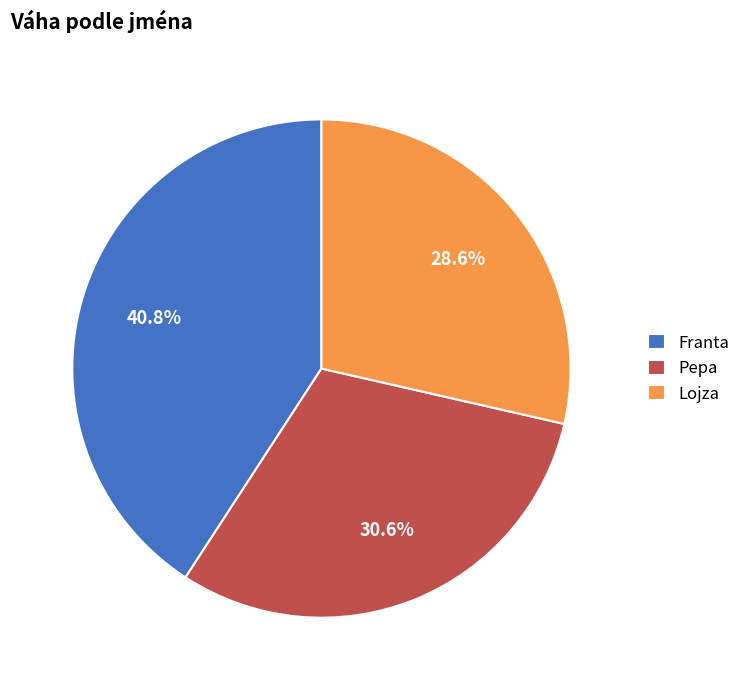

Is it true that Franta is 41% of the pie?

True